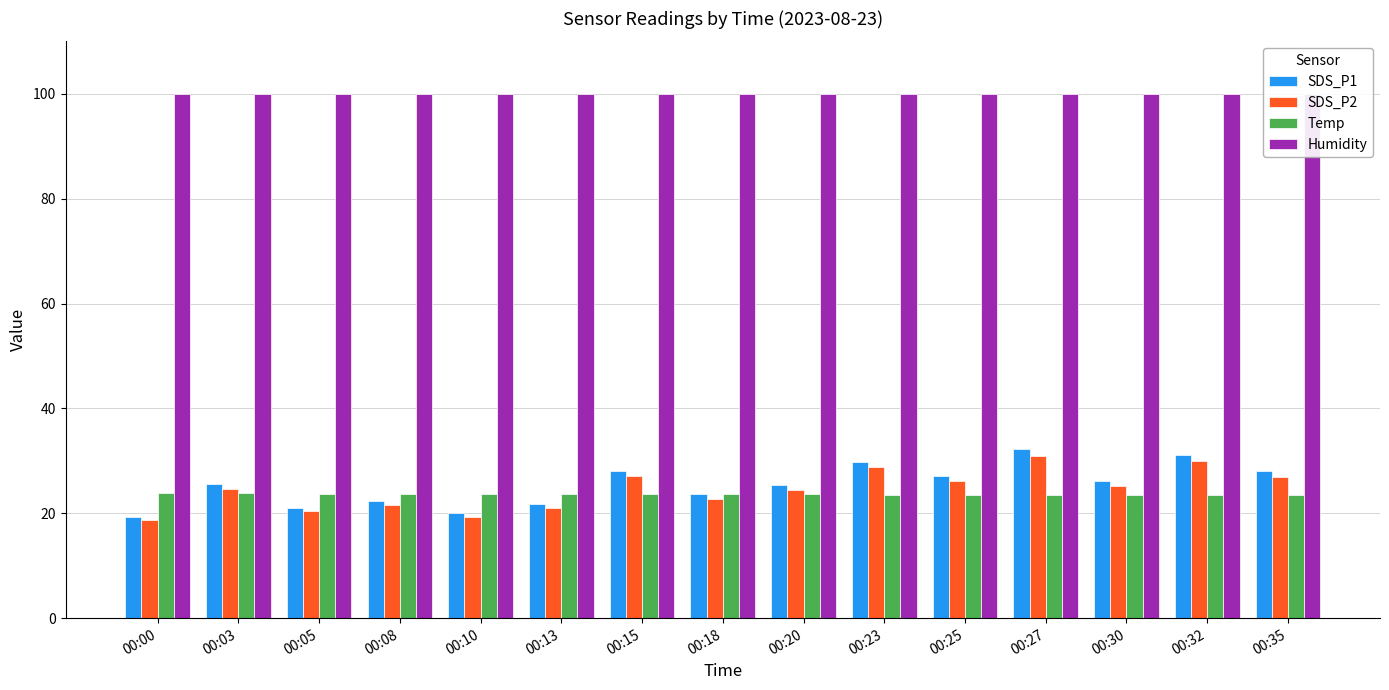

At which label does Humidity reach its minimum?

00:00